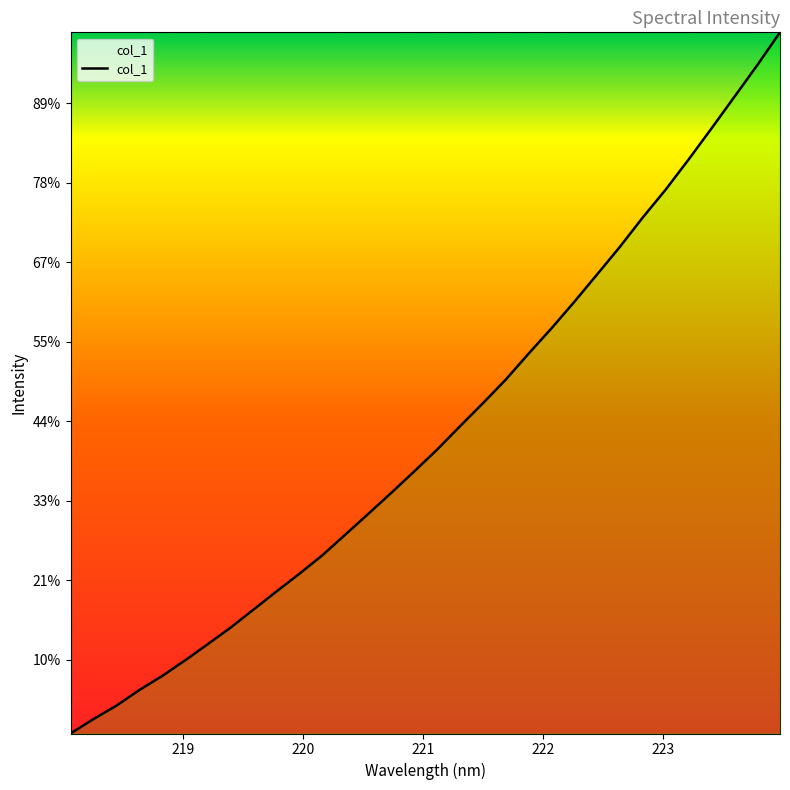

What is the difference between the maximum and minimum values?

2205.4